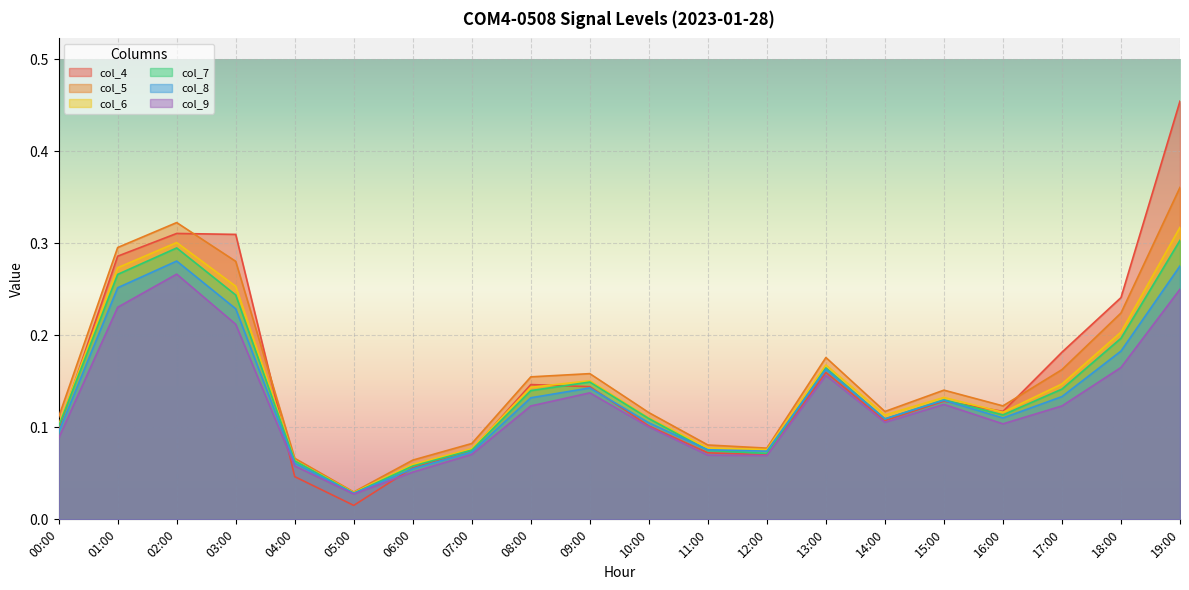

Which category has the lowest value in the col_5 series?

05:00